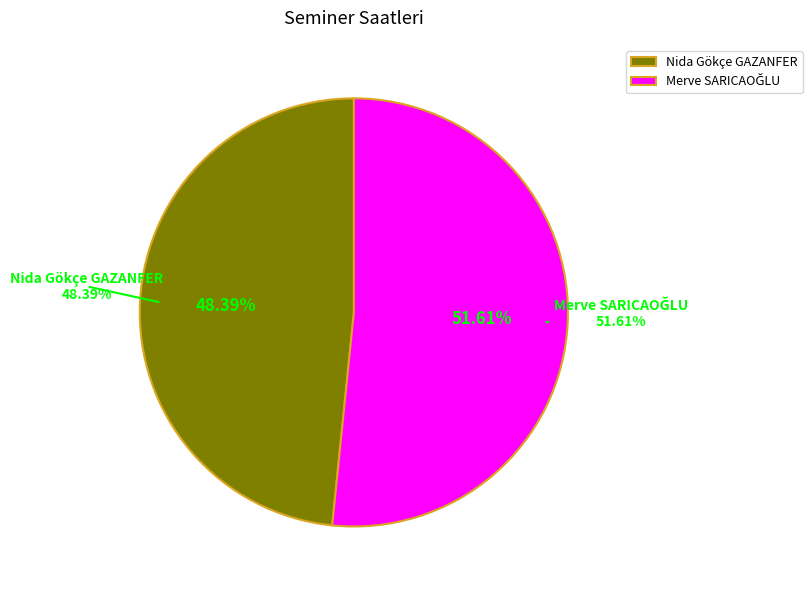

How many slices are in this pie chart?

2